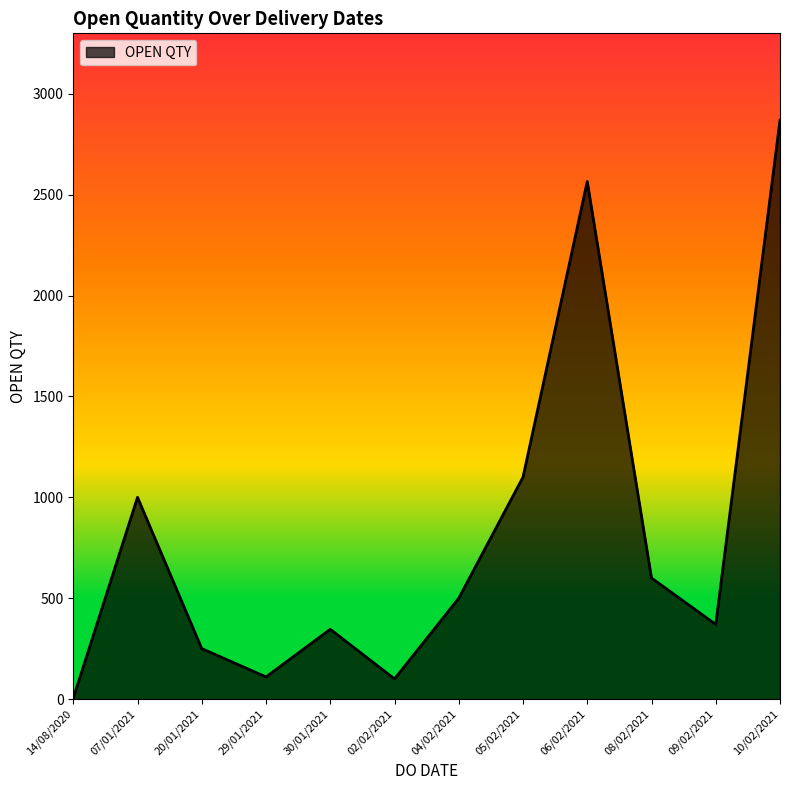

Between 07/01/2021 and 02/02/2021, which is larger?

07/01/2021